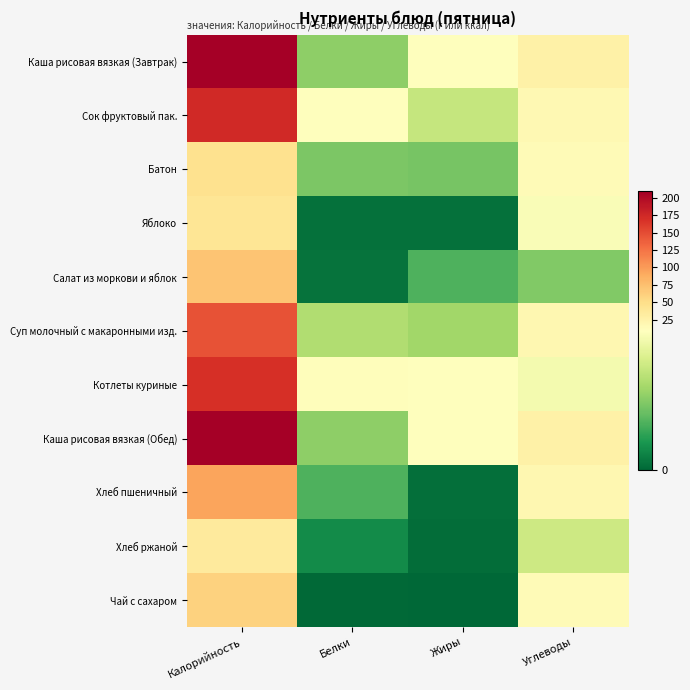

At which category is the sum across all series the highest?

Калорийность